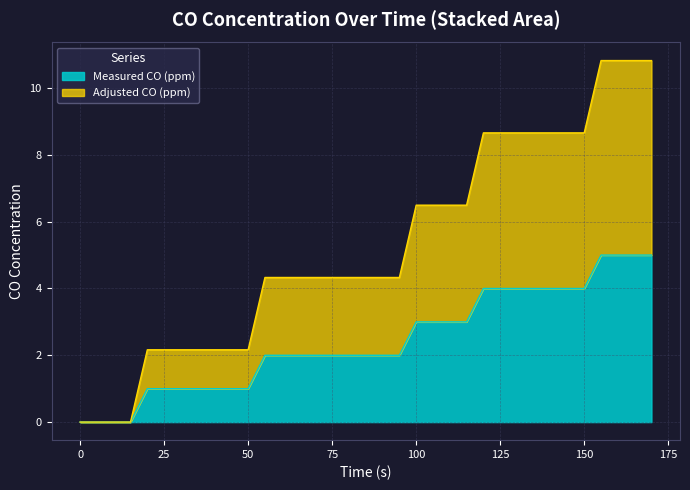

What is the highest value of the Measured CO (ppm) series?

5.0